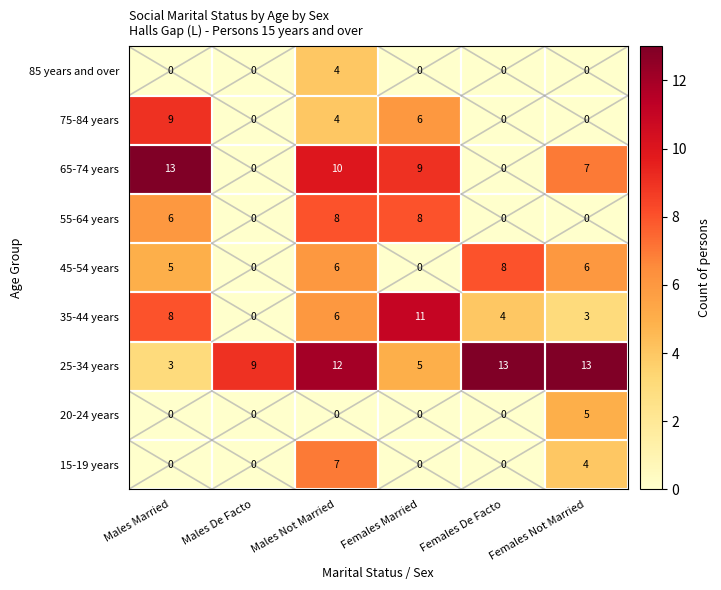

Between Males De Facto and Females Married, which series saw the biggest shift?

35-44 years